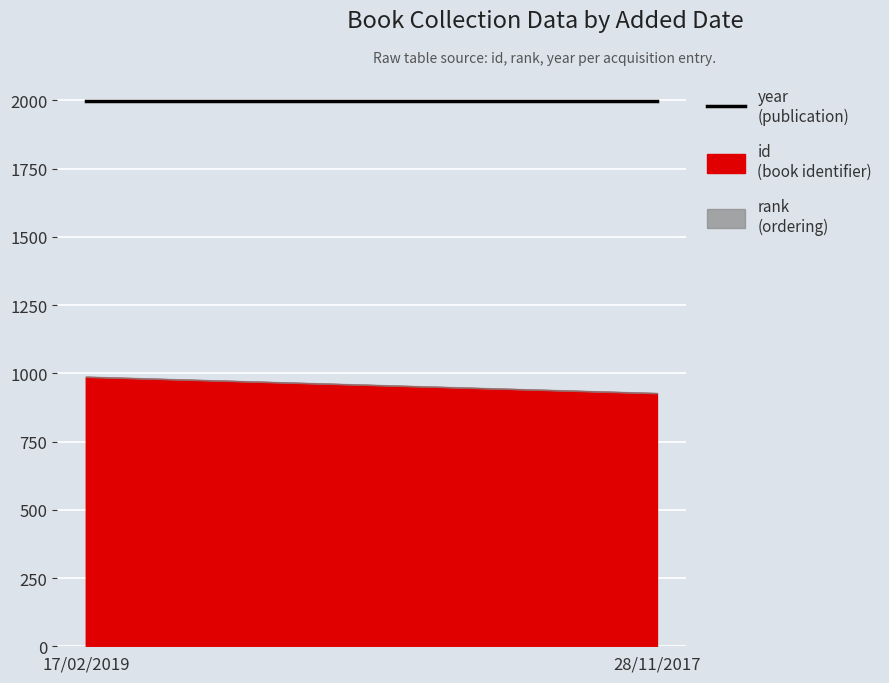

Between 17/02/2019 and 28/11/2017, which series saw the biggest shift?

id